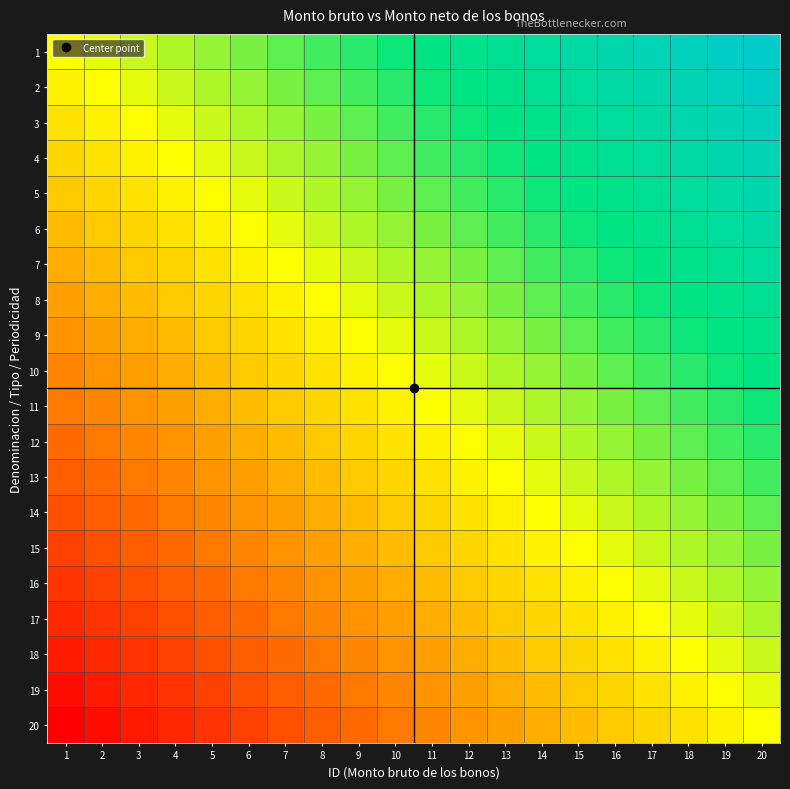

Reading right to left, what are all the values shown in this chart?

1: 20=1.0	19=0.9	18=0.9	17=0.8	16=0.8	15=0.7	14=0.7	13=0.6	12=0.6	11=0.5	10=0.5	9=0.4	8=0.4	7=0.3	6=0.3	5=0.2	4=0.2	3=0.1	2=0.1	1=0.0
2: 20=0.9	19=0.9	18=0.8	17=0.8	16=0.7	15=0.7	14=0.6	13=0.6	12=0.5	11=0.5	10=0.4	9=0.4	8=0.3	7=0.3	6=0.2	5=0.2	4=0.1	3=0.1	2=0.0	1=-0.1
3: 20=0.9	19=0.8	18=0.8	17=0.7	16=0.7	15=0.6	14=0.6	13=0.5	12=0.5	11=0.4	10=0.4	9=0.3	8=0.3	7=0.2	6=0.2	5=0.1	4=0.1	3=0.0	2=-0.1	1=-0.1
4: 20=0.8	19=0.8	18=0.7	17=0.7	16=0.6	15=0.6	14=0.5	13=0.5	12=0.4	11=0.4	10=0.3	9=0.3	8=0.2	7=0.2	6=0.1	5=0.1	4=0.0	3=-0.1	2=-0.1	1=-0.2
5: 20=0.8	19=0.7	18=0.7	17=0.6	16=0.6	15=0.5	14=0.5	13=0.4	12=0.4	11=0.3	10=0.3	9=0.2	8=0.2	7=0.1	6=0.1	5=0.0	4=-0.1	3=-0.1	2=-0.2	1=-0.2
6: 20=0.7	19=0.7	18=0.6	17=0.6	16=0.5	15=0.5	14=0.4	13=0.4	12=0.3	11=0.3	10=0.2	9=0.2	8=0.1	7=0.1	6=0.0	5=-0.1	4=-0.1	3=-0.2	2=-0.2	1=-0.3
7: 20=0.7	19=0.6	18=0.6	17=0.5	16=0.5	15=0.4	14=0.4	13=0.3	12=0.3	11=0.2	10=0.2	9=0.1	8=0.1	7=0.0	6=-0.1	5=-0.1	4=-0.2	3=-0.2	2=-0.3	1=-0.3
8: 20=0.6	19=0.6	18=0.5	17=0.5	16=0.4	15=0.4	14=0.3	13=0.3	12=0.2	11=0.2	10=0.1	9=0.1	8=0.0	7=-0.1	6=-0.1	5=-0.2	4=-0.2	3=-0.3	2=-0.3	1=-0.4
9: 20=0.6	19=0.5	18=0.5	17=0.4	16=0.4	15=0.3	14=0.3	13=0.2	12=0.2	11=0.1	10=0.1	9=0.0	8=-0.1	7=-0.1	6=-0.2	5=-0.2	4=-0.3	3=-0.3	2=-0.4	1=-0.4
10: 20=0.5	19=0.5	18=0.4	17=0.4	16=0.3	15=0.3	14=0.2	13=0.2	12=0.1	11=0.1	10=0.0	9=-0.1	8=-0.1	7=-0.2	6=-0.2	5=-0.3	4=-0.3	3=-0.4	2=-0.4	1=-0.5
11: 20=0.5	19=0.4	18=0.4	17=0.3	16=0.3	15=0.2	14=0.2	13=0.1	12=0.1	11=0.0	10=-0.1	9=-0.1	8=-0.2	7=-0.2	6=-0.3	5=-0.3	4=-0.4	3=-0.4	2=-0.5	1=-0.5
12: 20=0.4	19=0.4	18=0.3	17=0.3	16=0.2	15=0.2	14=0.1	13=0.1	12=0.0	11=-0.1	10=-0.1	9=-0.2	8=-0.2	7=-0.3	6=-0.3	5=-0.4	4=-0.4	3=-0.5	2=-0.5	1=-0.6
13: 20=0.4	19=0.3	18=0.3	17=0.2	16=0.2	15=0.1	14=0.1	13=0.0	12=-0.1	11=-0.1	10=-0.2	9=-0.2	8=-0.3	7=-0.3	6=-0.4	5=-0.4	4=-0.5	3=-0.5	2=-0.6	1=-0.6
14: 20=0.3	19=0.3	18=0.2	17=0.2	16=0.1	15=0.1	14=0.0	13=-0.1	12=-0.1	11=-0.2	10=-0.2	9=-0.3	8=-0.3	7=-0.4	6=-0.4	5=-0.5	4=-0.5	3=-0.6	2=-0.6	1=-0.7
15: 20=0.3	19=0.2	18=0.2	17=0.1	16=0.1	15=0.0	14=-0.1	13=-0.1	12=-0.2	11=-0.2	10=-0.3	9=-0.3	8=-0.4	7=-0.4	6=-0.5	5=-0.5	4=-0.6	3=-0.6	2=-0.7	1=-0.7
16: 20=0.2	19=0.2	18=0.1	17=0.1	16=0.0	15=-0.1	14=-0.1	13=-0.2	12=-0.2	11=-0.3	10=-0.3	9=-0.4	8=-0.4	7=-0.5	6=-0.5	5=-0.6	4=-0.6	3=-0.7	2=-0.7	1=-0.8
17: 20=0.2	19=0.1	18=0.1	17=0.0	16=-0.1	15=-0.1	14=-0.2	13=-0.2	12=-0.3	11=-0.3	10=-0.4	9=-0.4	8=-0.5	7=-0.5	6=-0.6	5=-0.6	4=-0.7	3=-0.7	2=-0.8	1=-0.8
18: 20=0.1	19=0.1	18=0.0	17=-0.1	16=-0.1	15=-0.2	14=-0.2	13=-0.3	12=-0.3	11=-0.4	10=-0.4	9=-0.5	8=-0.5	7=-0.6	6=-0.6	5=-0.7	4=-0.7	3=-0.8	2=-0.8	1=-0.9
19: 20=0.1	19=0.0	18=-0.1	17=-0.1	16=-0.2	15=-0.2	14=-0.3	13=-0.3	12=-0.4	11=-0.4	10=-0.5	9=-0.5	8=-0.6	7=-0.6	6=-0.7	5=-0.7	4=-0.8	3=-0.8	2=-0.9	1=-0.9
20: 20=0.0	19=-0.1	18=-0.1	17=-0.2	16=-0.2	15=-0.3	14=-0.3	13=-0.4	12=-0.4	11=-0.5	10=-0.5	9=-0.6	8=-0.6	7=-0.7	6=-0.7	5=-0.8	4=-0.8	3=-0.9	2=-0.9	1=-1.0